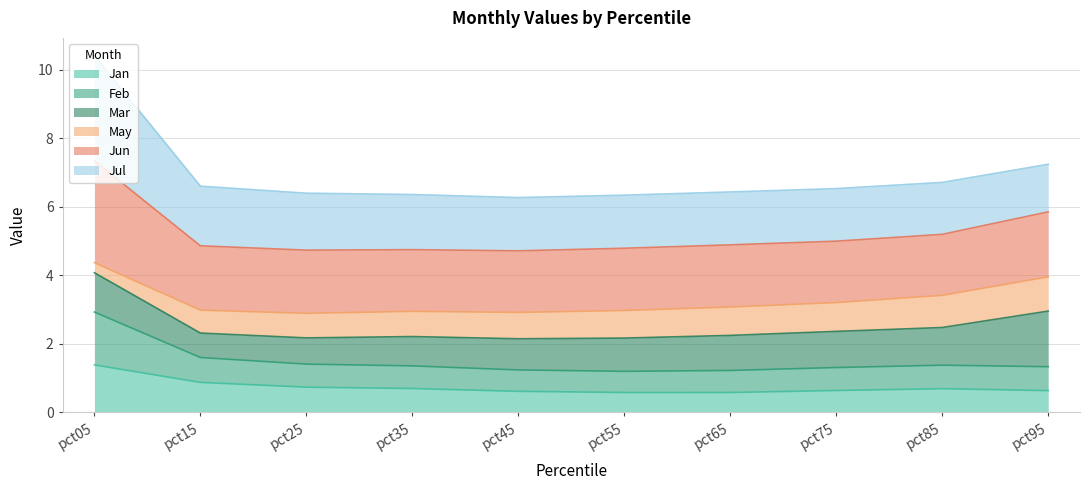

Where is the first local minimum for Feb?

pct55